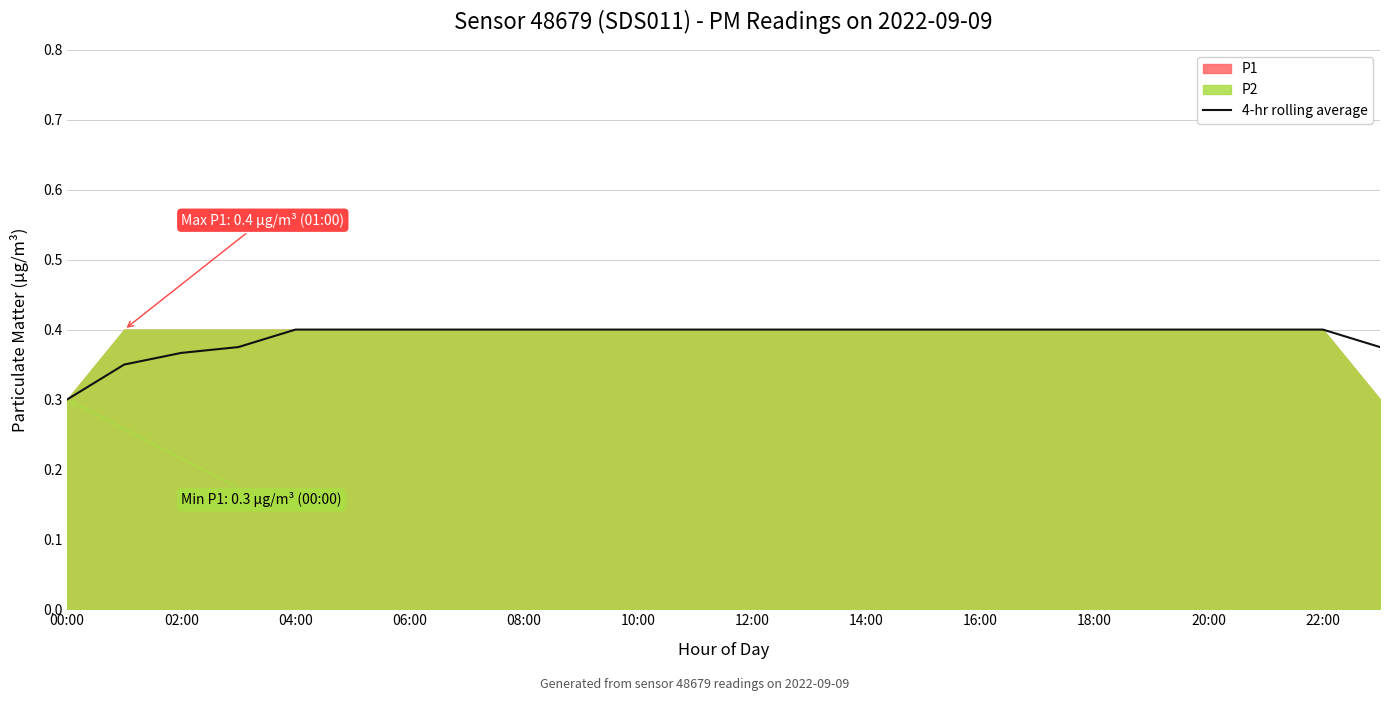

The value at 15 is 0.1. True or false?

False